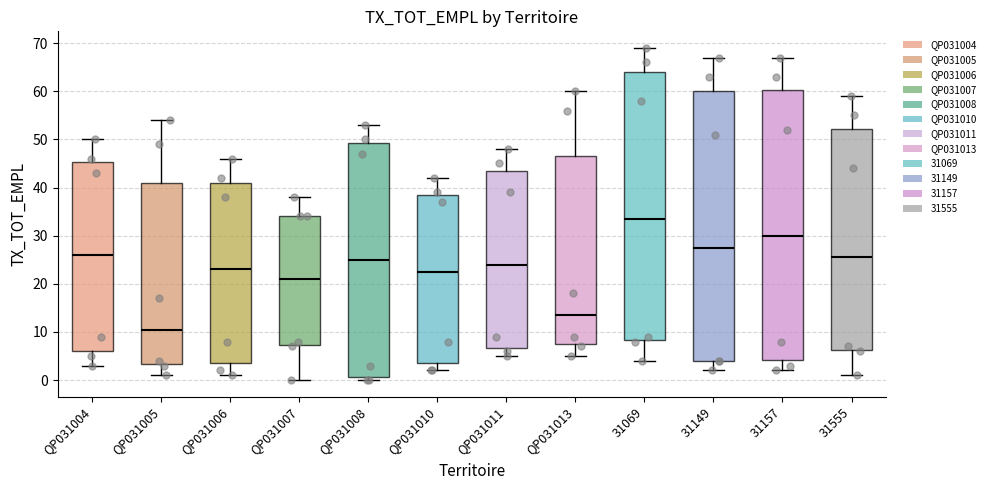

Reading left to right, transcribe this box plot: for each box, give where its median line is, the range the box spans, and where its two whiskers end, as read against the y-axis. The values are not printed on the chart, so give them approximately, as read against the axis.

QP031004: median 26, box 6 to 45, whiskers 3 to 50
QP031005: median 11, box 3 to 41, whiskers 1 to 54
QP031006: median 23, box 4 to 41, whiskers 1 to 46
QP031007: median 21, box 7 to 34, whiskers 0 to 38
QP031008: median 25, box 1 to 49, whiskers 0 to 53
QP031010: median 23, box 4 to 39, whiskers 2 to 42
QP031011: median 24, box 7 to 44, whiskers 5 to 48
QP031013: median 14, box 8 to 47, whiskers 5 to 60
31069: median 34, box 8 to 64, whiskers 4 to 69
31149: median 28, box 4 to 60, whiskers 2 to 67
31157: median 30, box 4 to 60, whiskers 2 to 67
31555: median 26, box 6 to 52, whiskers 1 to 59